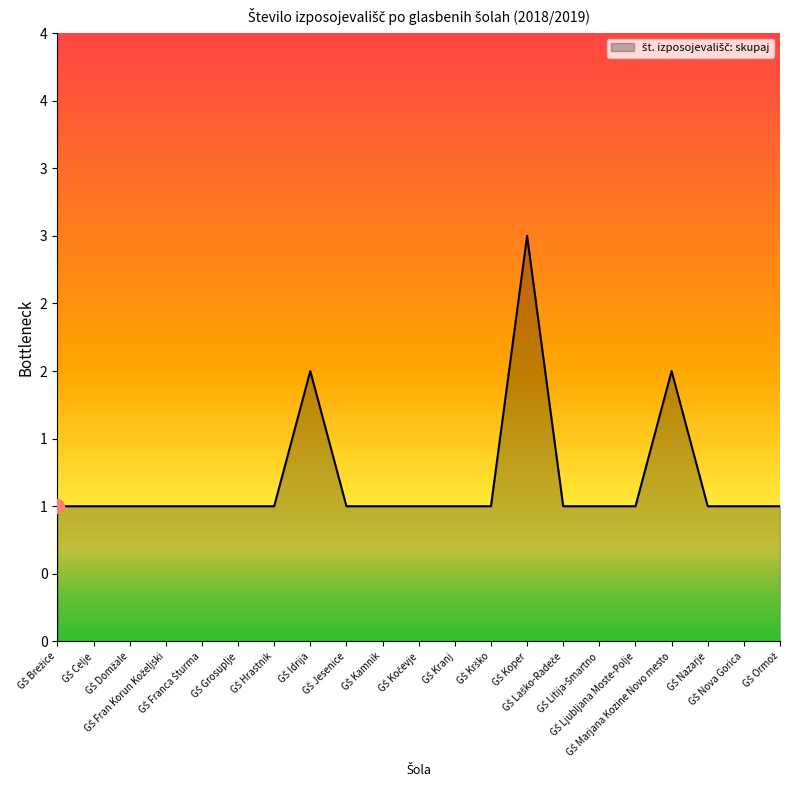

The value at GŠ Jesenice is 1. True or false?

True